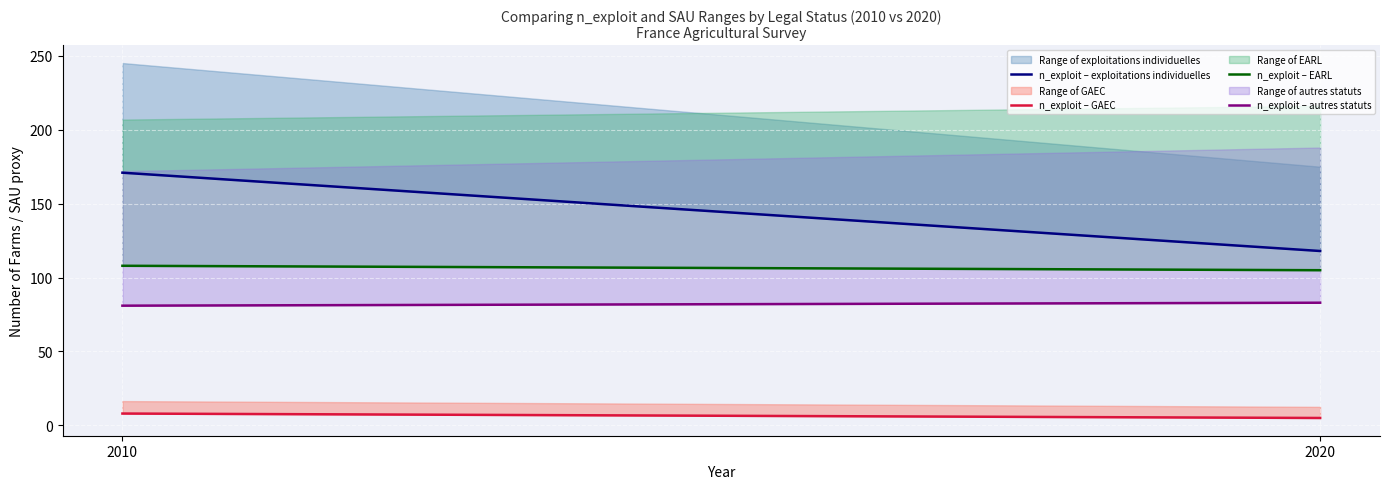

Reading left to right, what are all the values shown in this chart?

n_exploit – exploitations individuelles: 2010=171	2020=118
n_exploit – GAEC: 2010=8	2020=5
n_exploit – EARL: 2010=108	2020=105
n_exploit – autres statuts: 2010=81	2020=83